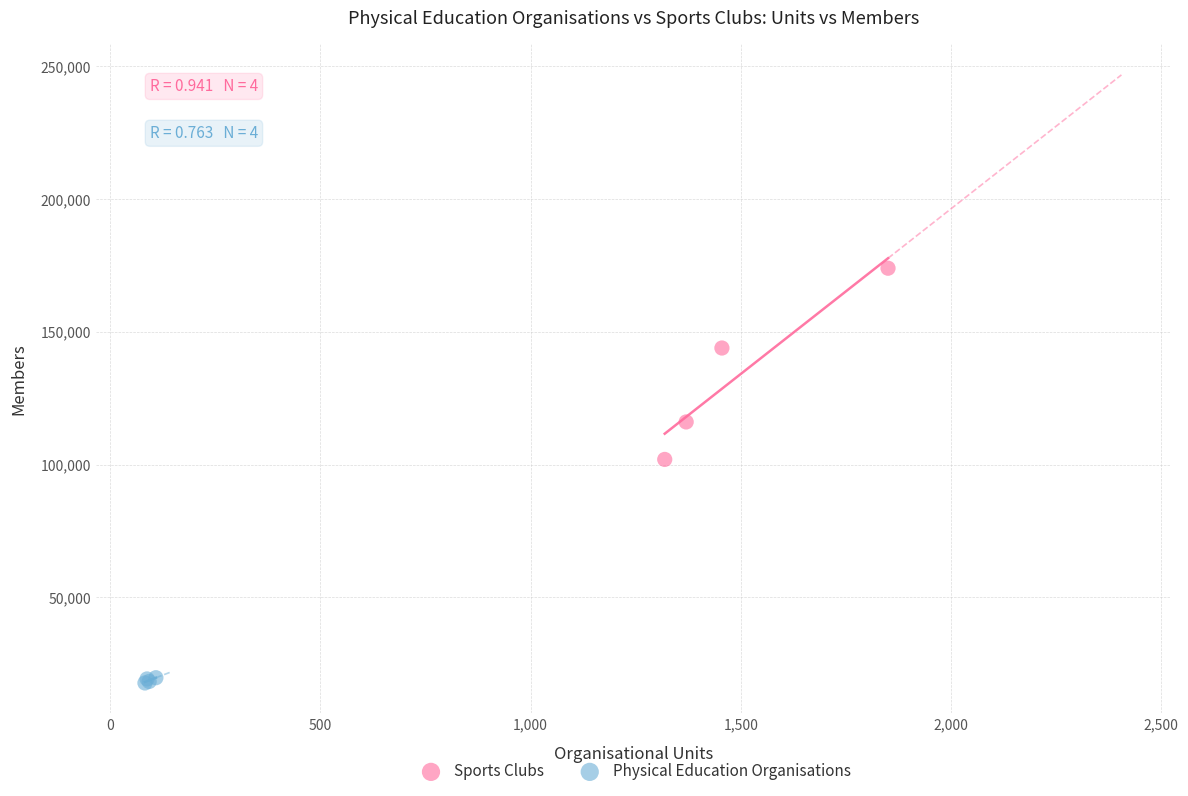

Which series contains the lowest Y value?

Physical Education Organisations